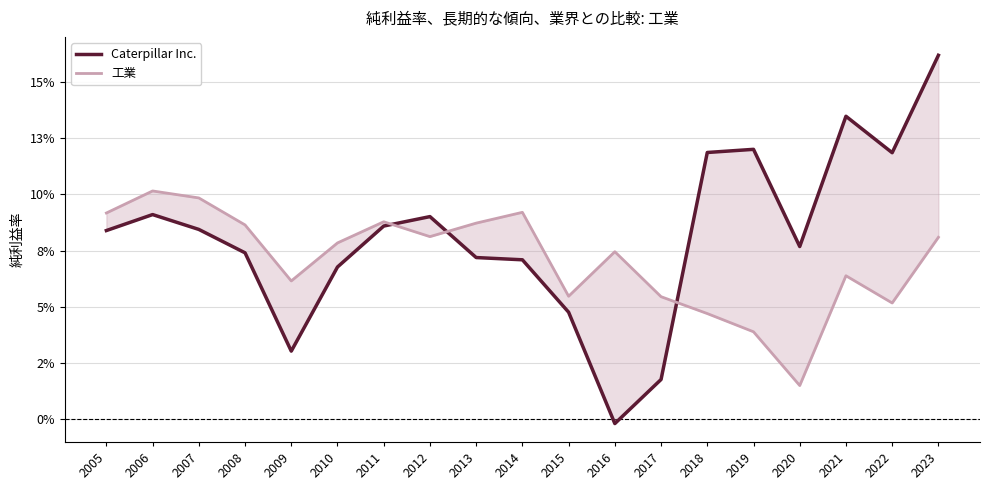

Between which two adjacent categories do 工業 and Caterpillar Inc. first intersect?

2011 and 2012